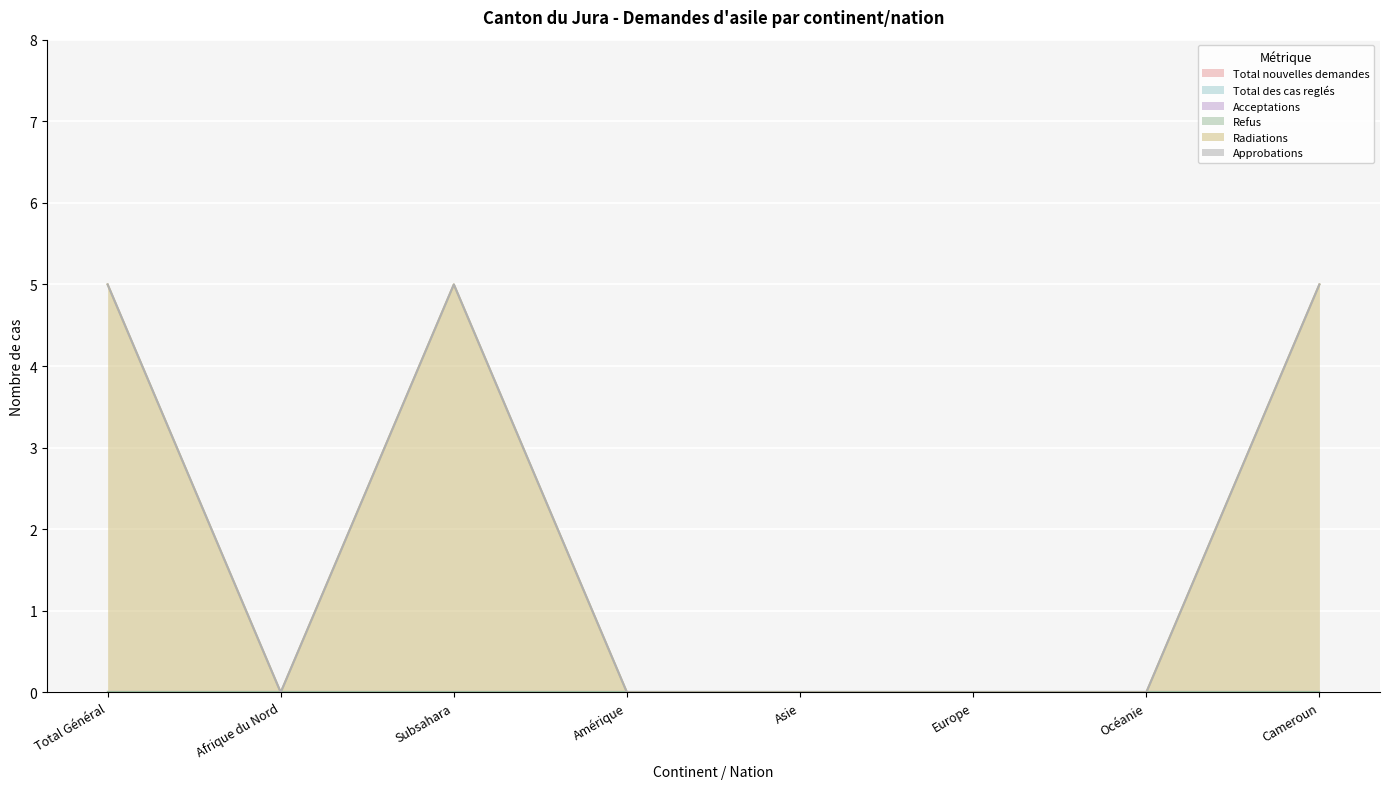

What is the average value of the Radiations series?

2